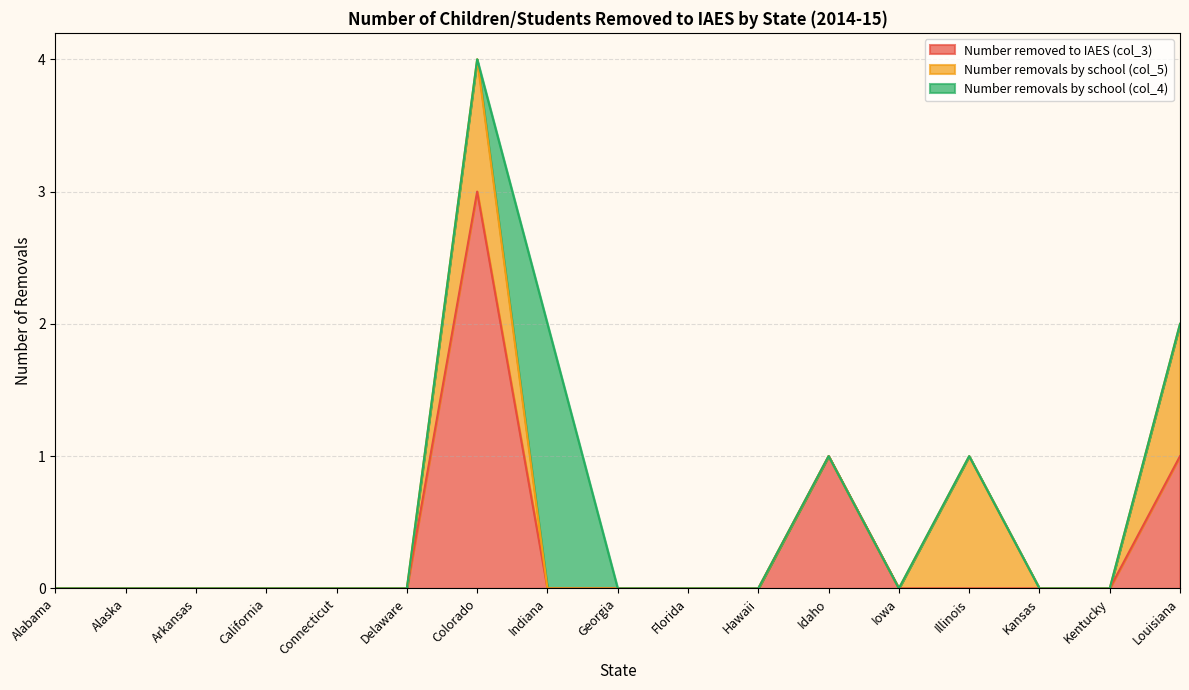

The value of Number removals by school (col_5) at Illinois is 1. True or false?

True